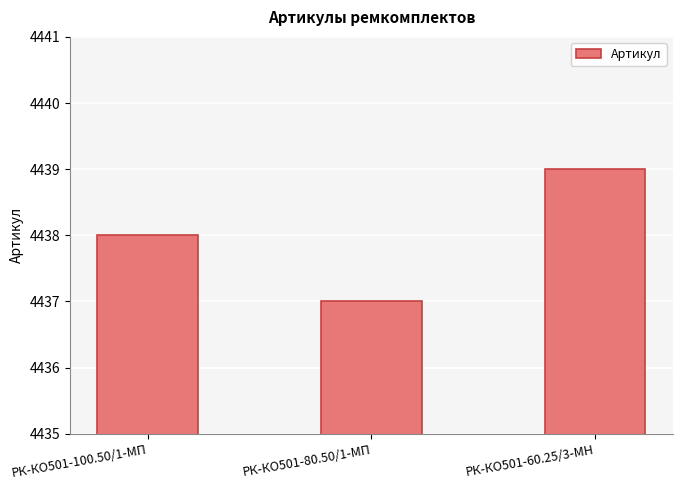

Which has a higher value, РК-КО501-60.25/3-МН or РК-КО501-100.50/1-МП?

РК-КО501-60.25/3-МН